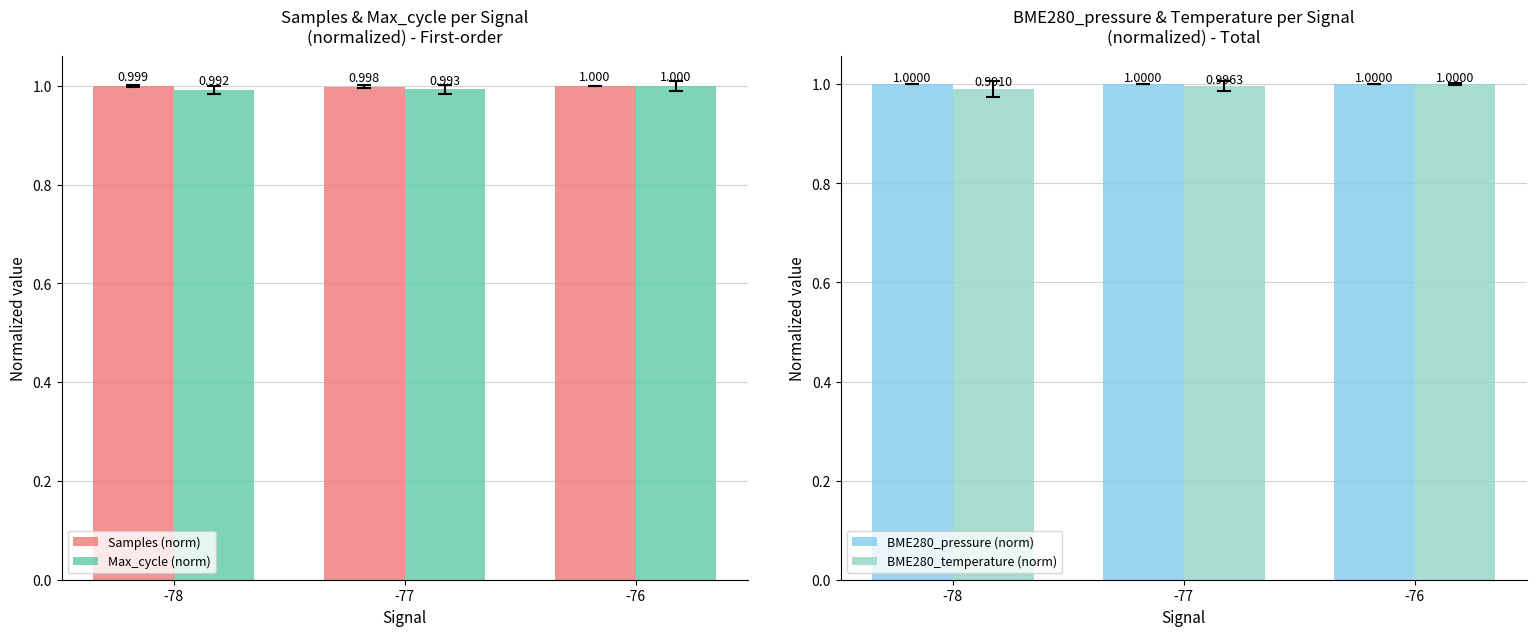

Which category has the lowest value across all series?

-78